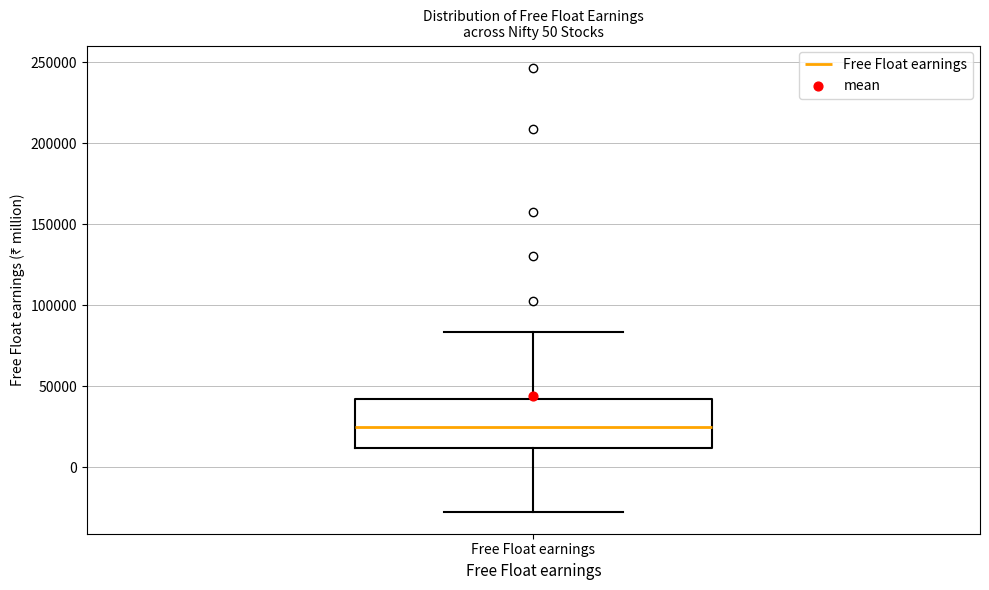

Where does the lower whisker of the box for Free Float earnings end on the y-axis? The values are not printed on the chart, so give them approximately, as read against the axis.

-25000